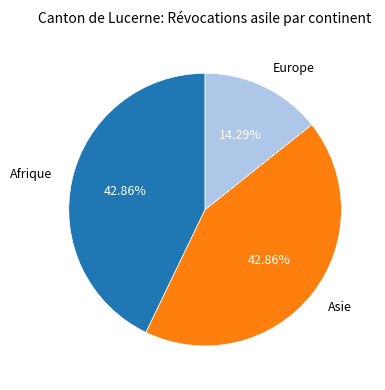

True or false: Afrique accounts for 53% of the total.

False